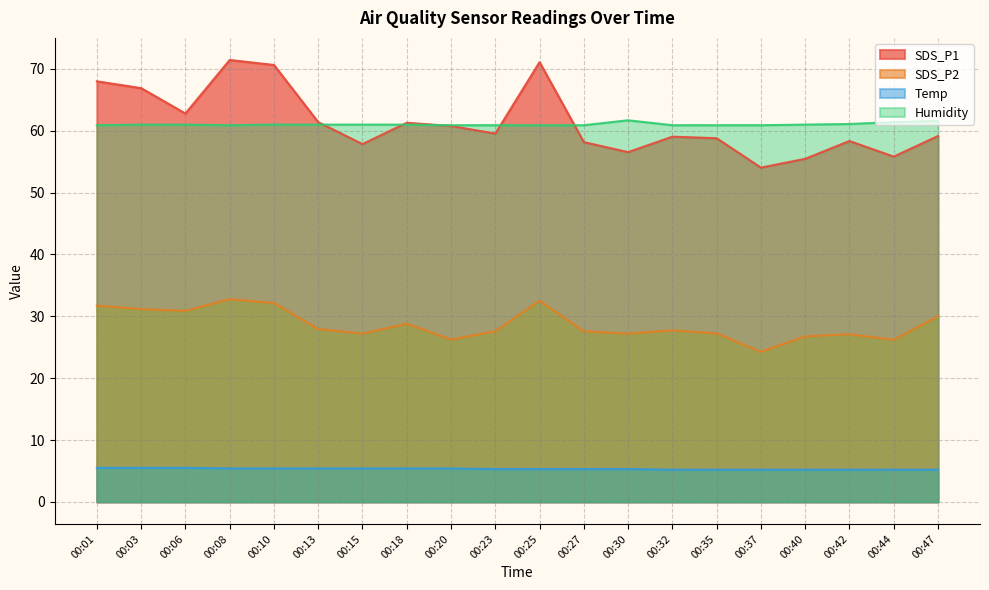

What is the total value across all series at 00:35?

152.1